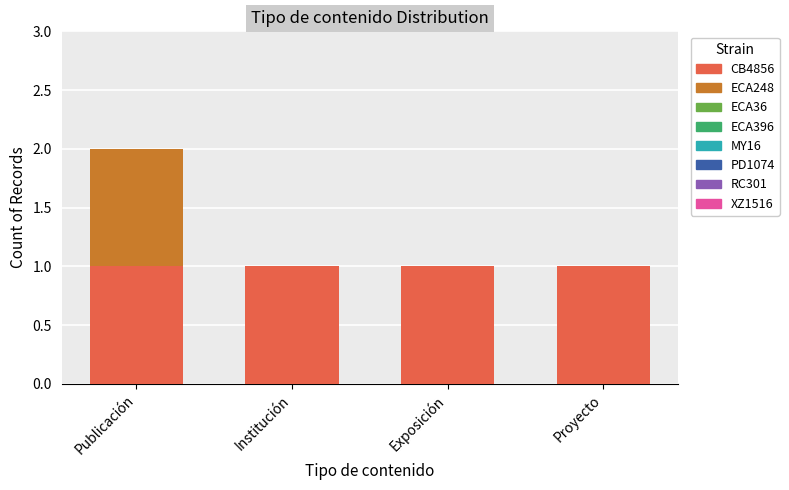

List the labels in order of value, smallest first.

Institución, Exposición, Proyecto, Publicación, Publicación